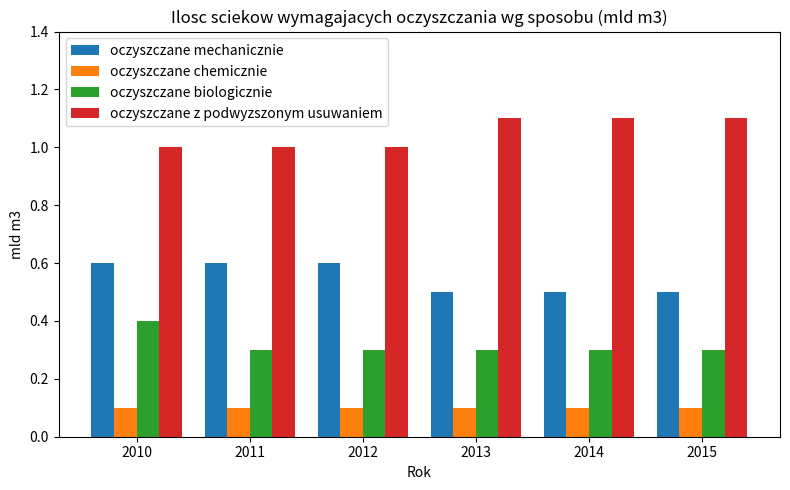

The value of oczyszczane z podwyzszonym usuwaniem at 2013 is 1.1. True or false?

True